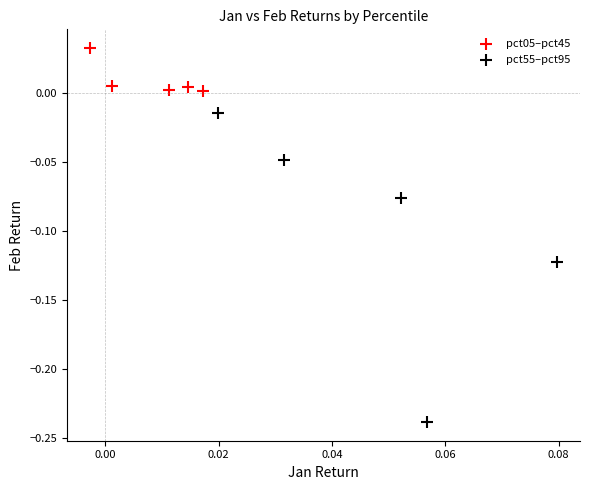

Which series has the widest spread of Y values?

pct55–pct95